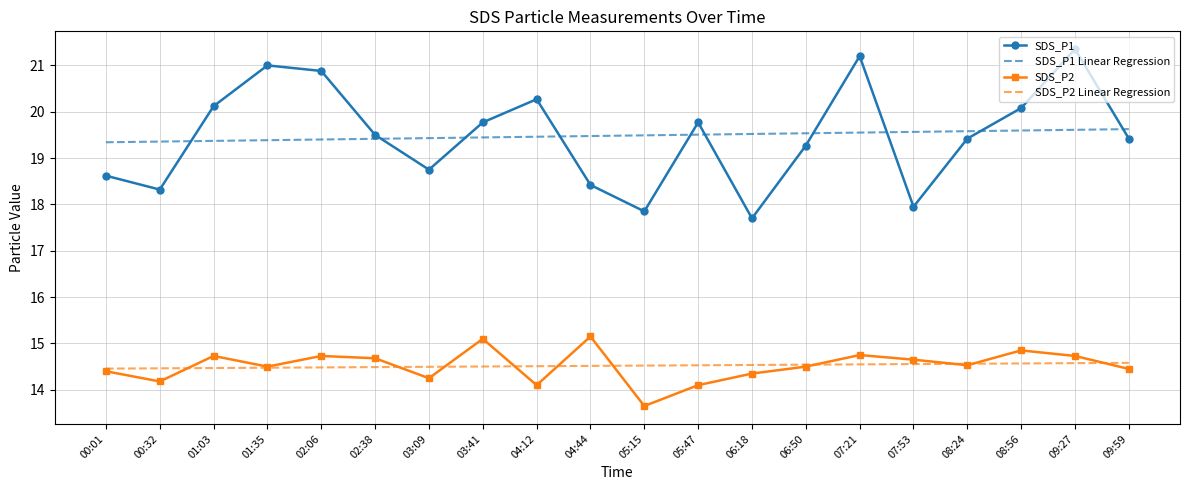

What is the total value across all series at 00:01?

66.8